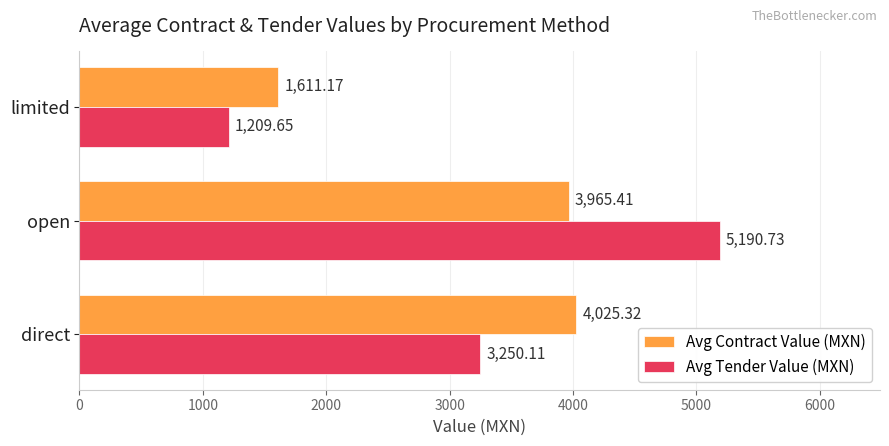

What is the lowest value of the Avg Tender Value (MXN) series?

1209.7